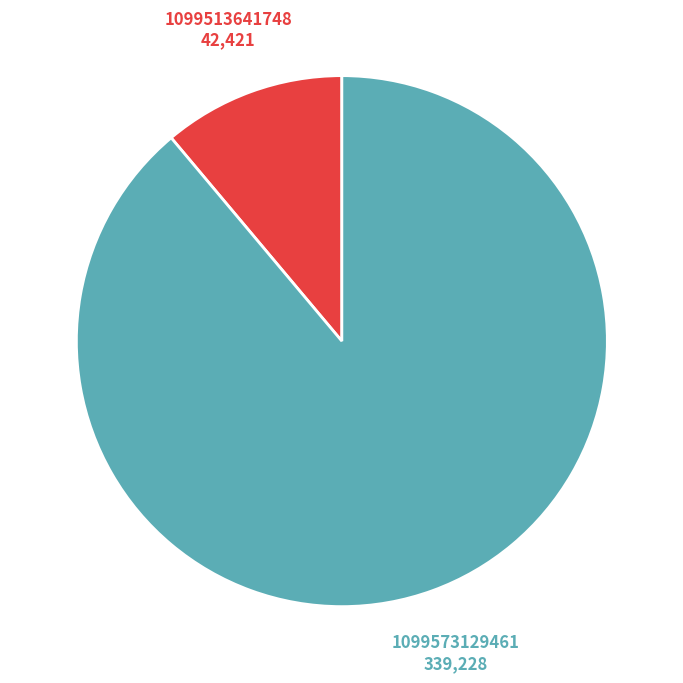

Does any single category account for the majority?

Yes